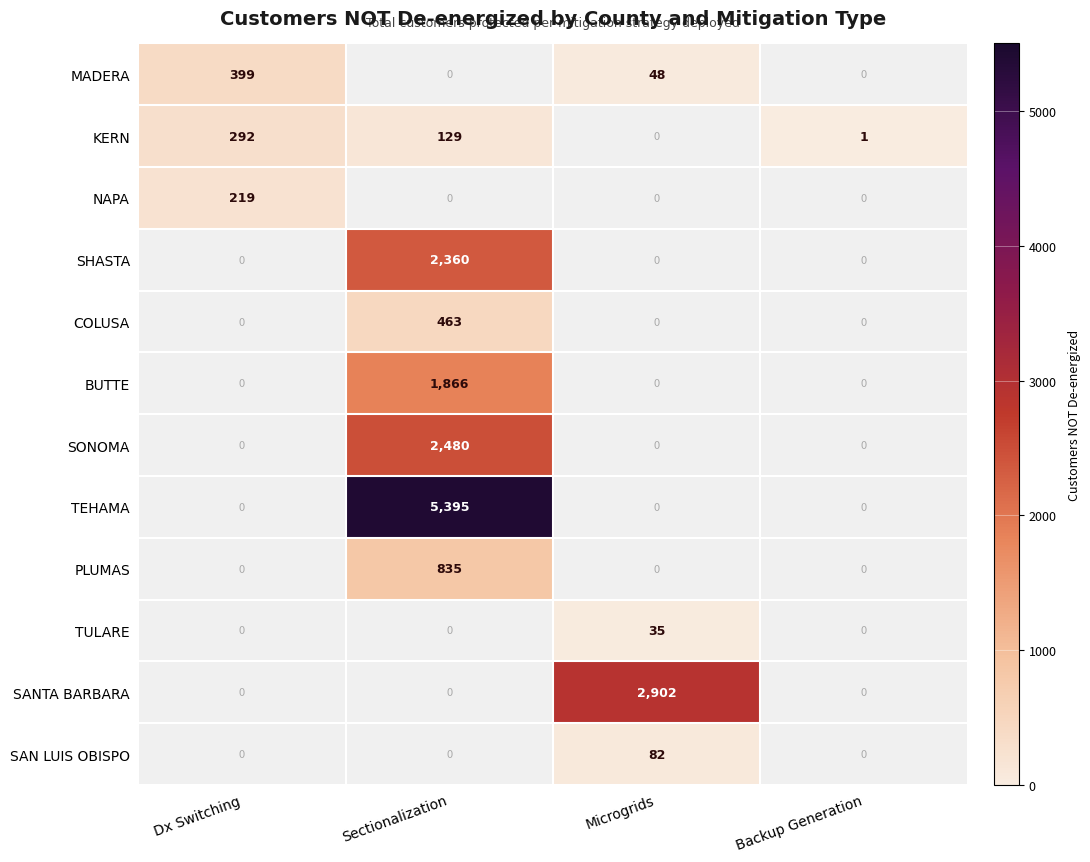

How many data points does each series have?

4